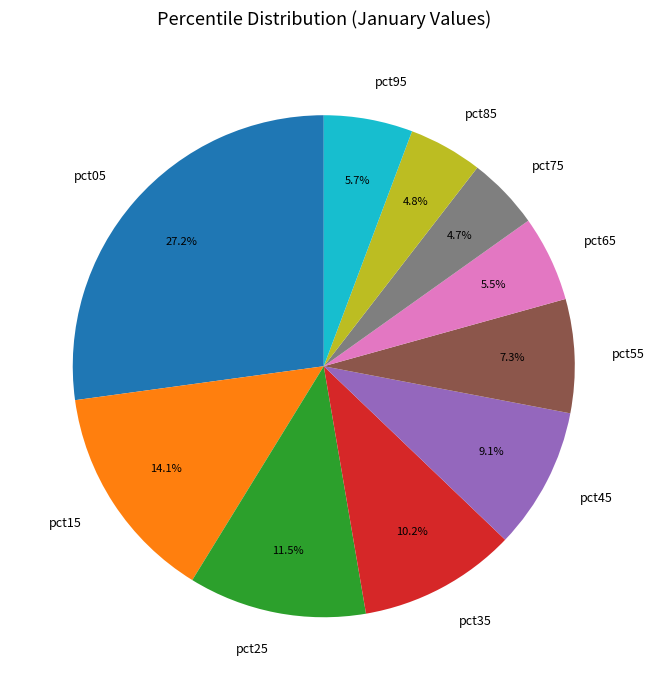

To the nearest percent, what is the combined percentage of pct65 and pct85?

10%